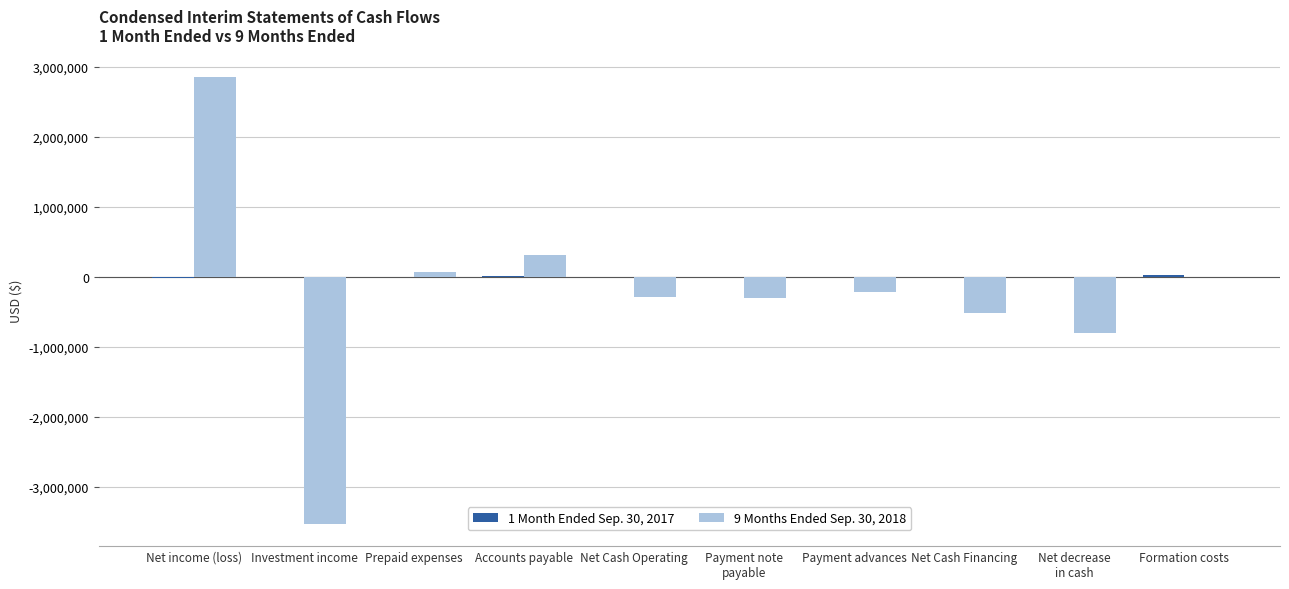

True or false: 9 Months Ended Sep. 30, 2018 has a value of -775250 at Net Cash Financing.

False